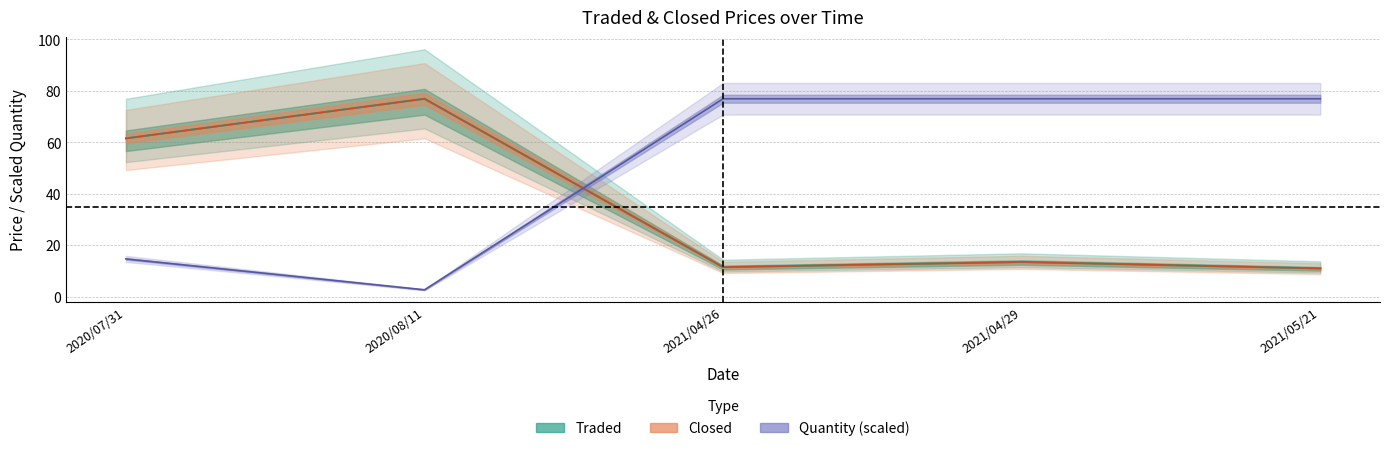

What are all the series names shown in the legend?

Traded, Closed, Quantity